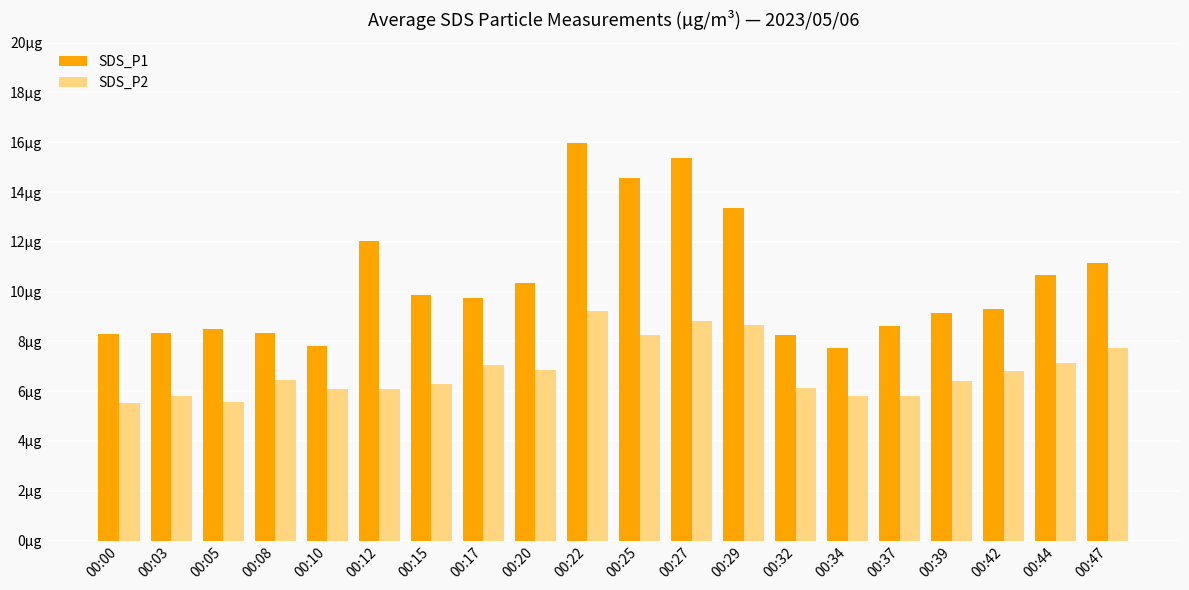

Reading left to right, list all the values displayed in this chart.

SDS_P1: 8.3	8.3	8.5	8.3	7.8	12.1	9.8	9.8	10.3	15.9	14.6	15.4	13.3	8.2	7.7	8.6	9.1	9.3	10.7	11.2
SDS_P2: 5.5	5.8	5.6	6.5	6.1	6.1	6.3	7.0	6.8	9.2	8.2	8.8	8.7	6.1	5.8	5.8	6.4	6.8	7.1	7.7